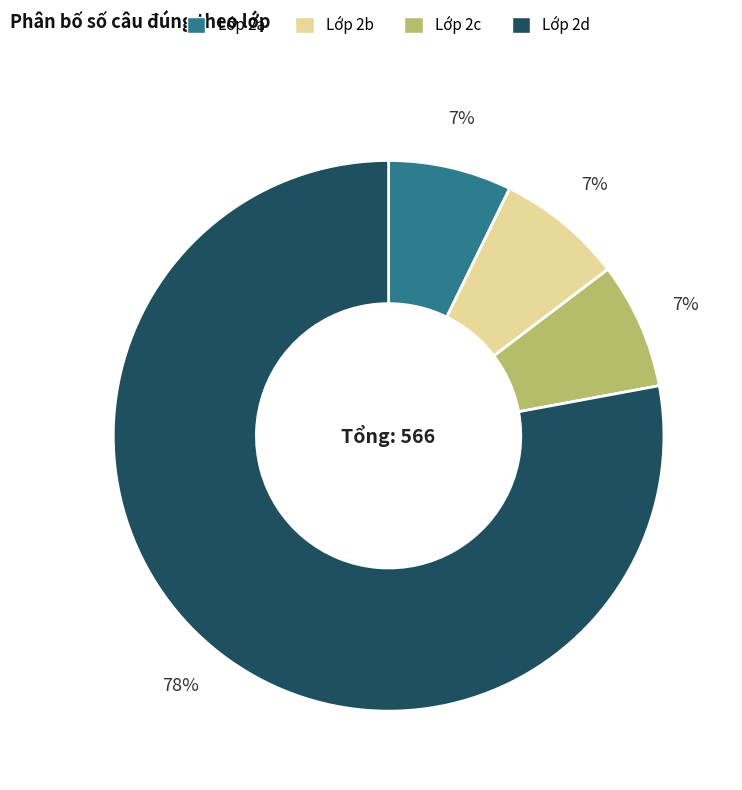

Is the sum of Lớp 2d and Lớp 2c greater than half?

Yes